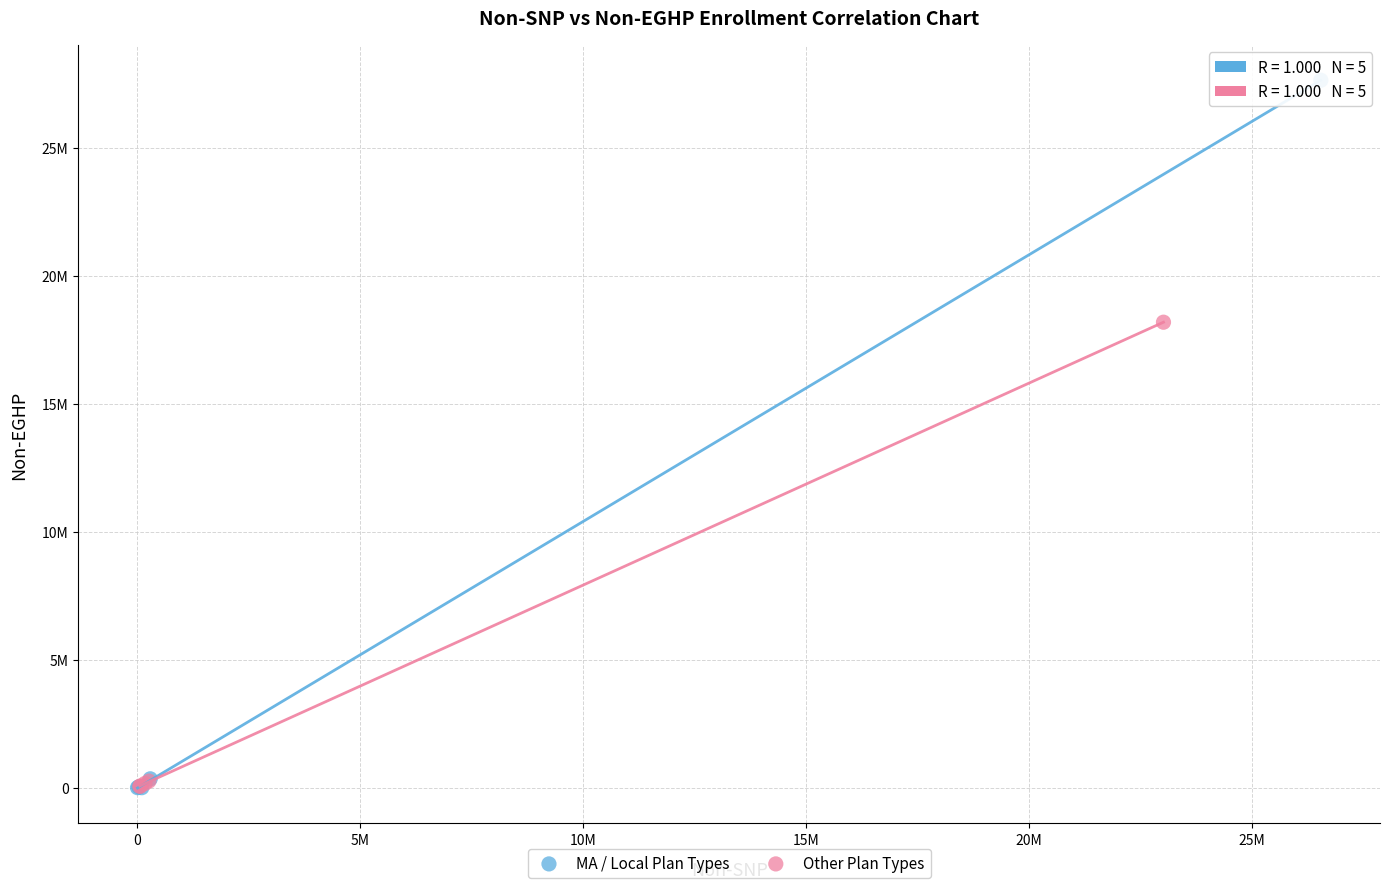

Which series has the widest spread of Y values?

MA / Local Plan Types